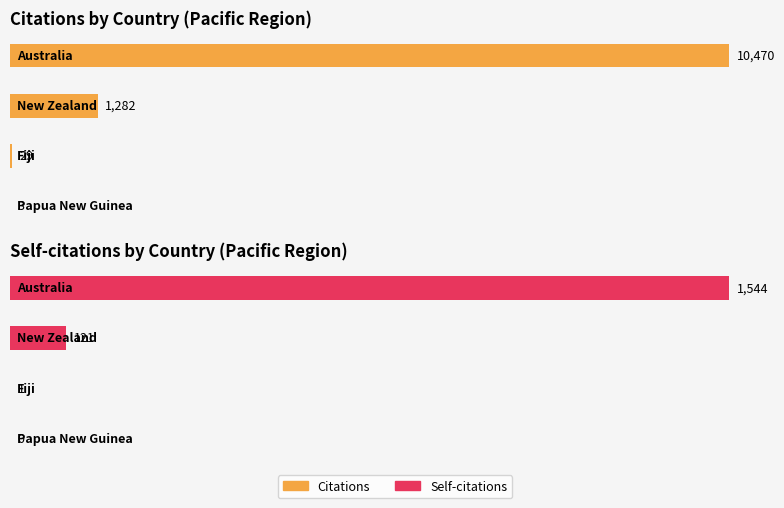

Rank the series at New Zealand from highest to lowest value.

Citations, Self-citations